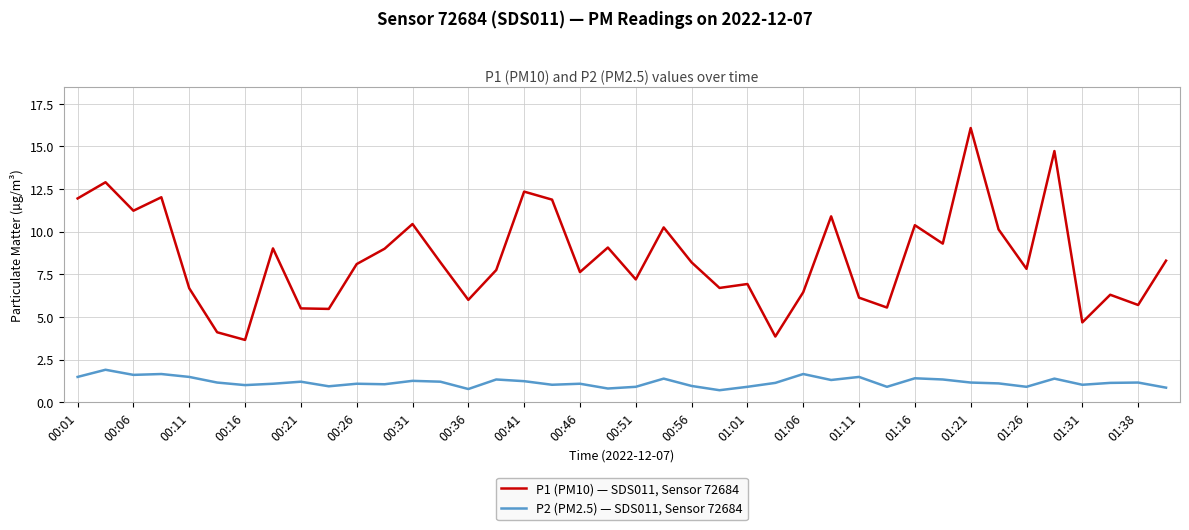

List the series in order of their overall mean, lowest first.

P2 (PM2.5) — SDS011, Sensor 72684, P1 (PM10) — SDS011, Sensor 72684